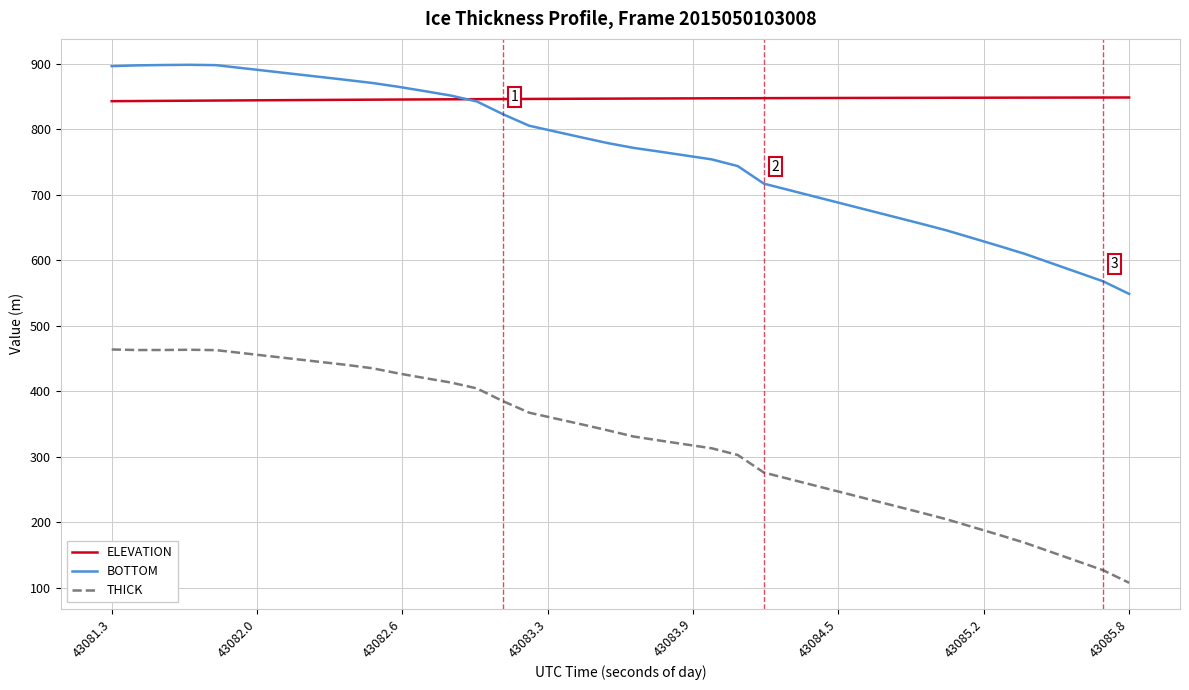

Rank the series by their average value, from highest to lowest.

ELEVATION, BOTTOM, THICK